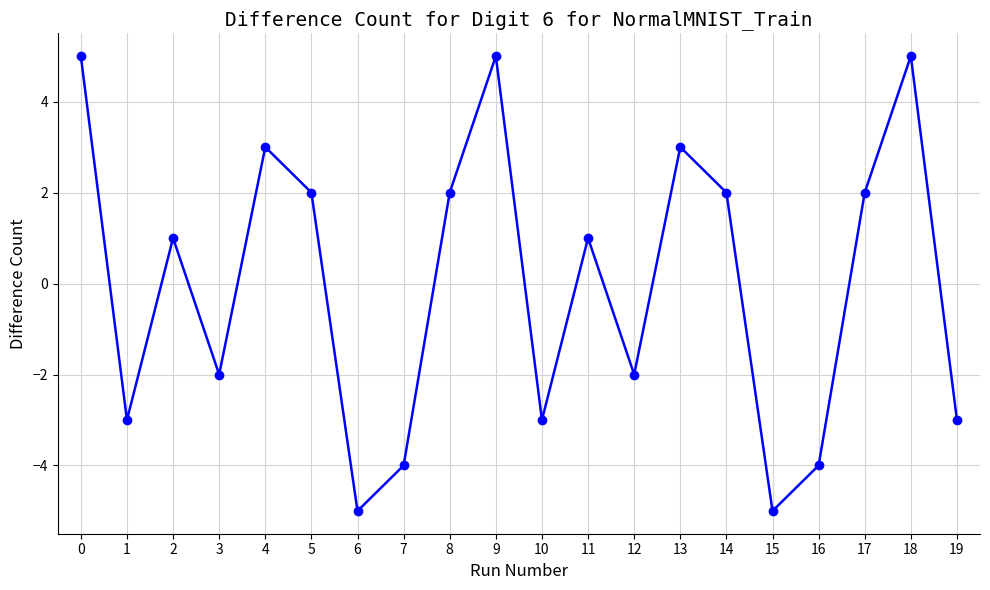

The chart shows a value of 2 at 11. True or false?

False